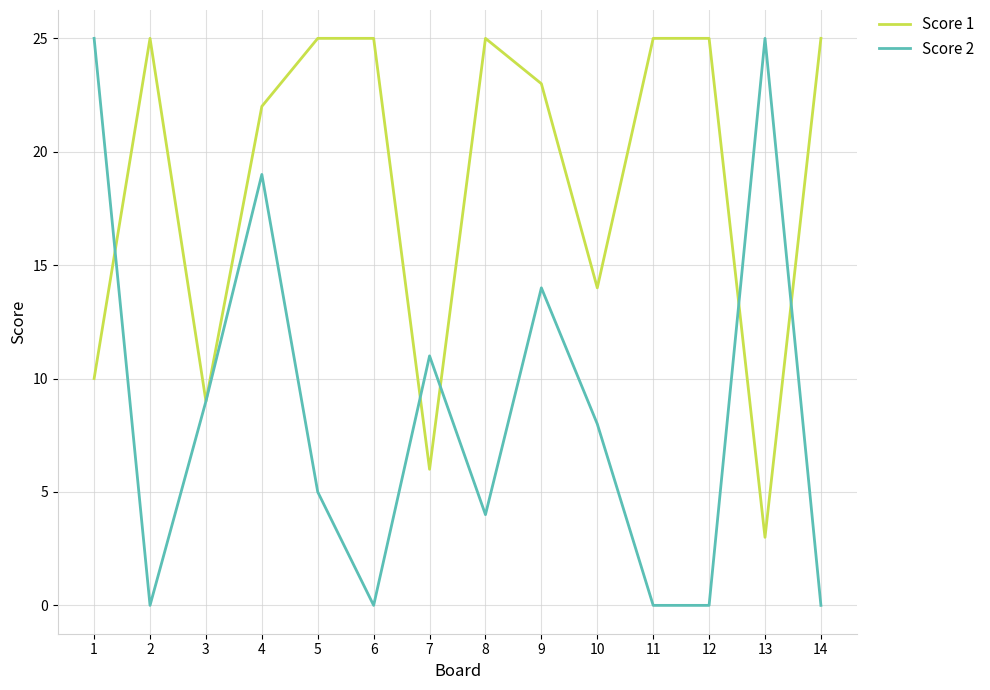

What are all the series names shown in the legend?

Score 1, Score 2